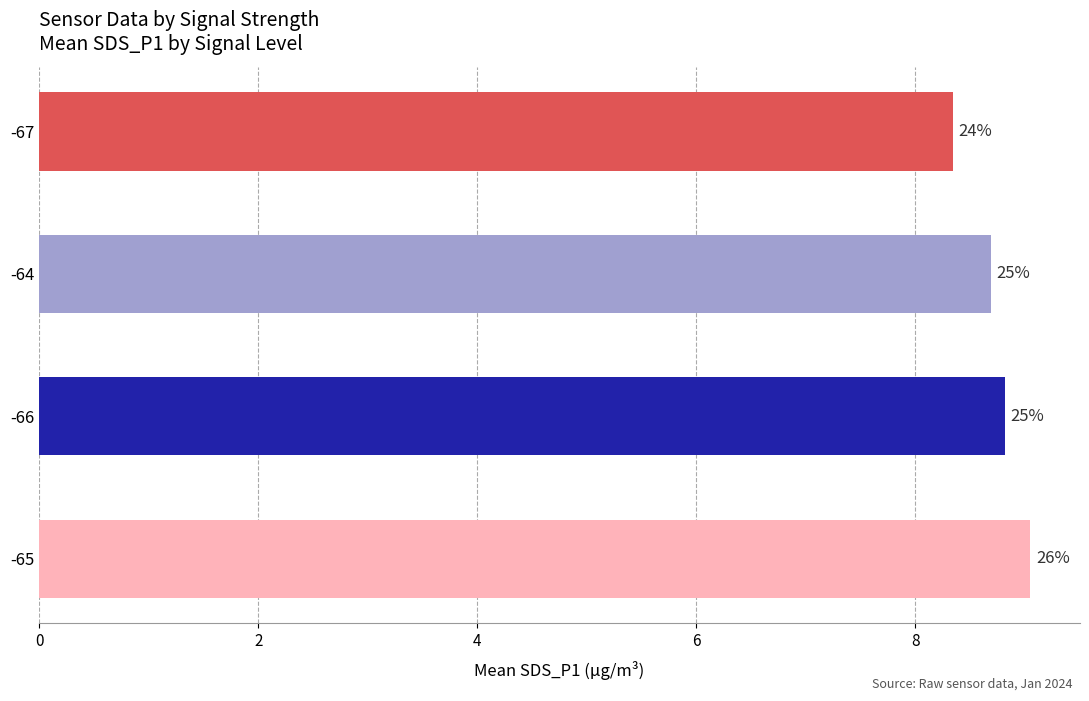

What is the difference between the second highest and minimum values?

0.5